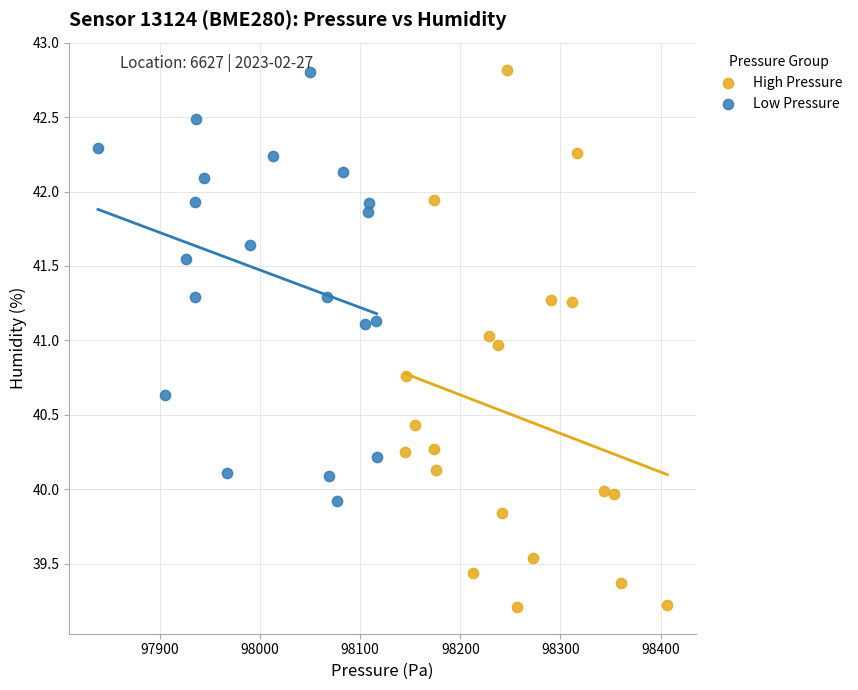

Which series has the widest spread of Y values?

High Pressure